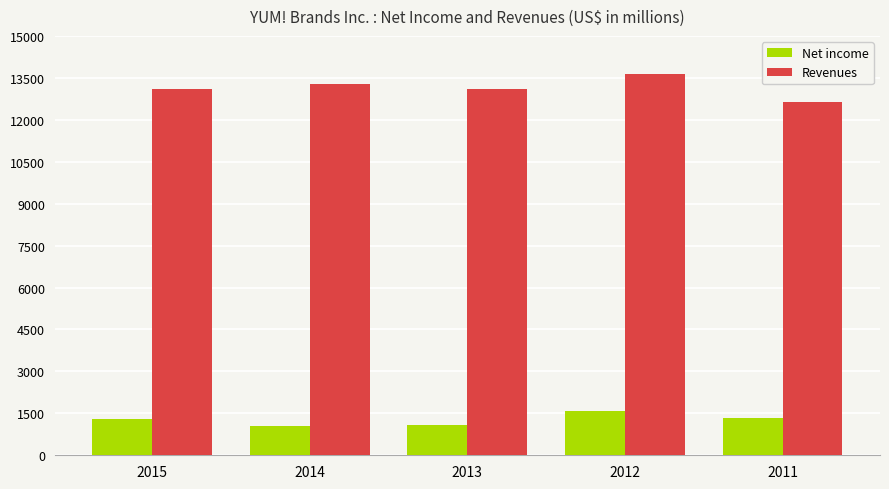

How many groups of bars are there?

5